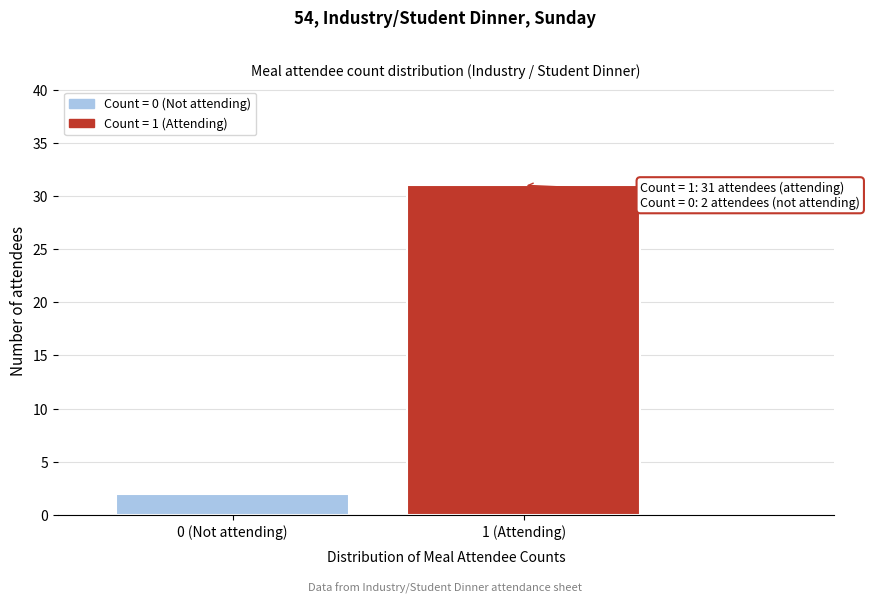

Reading right to left, what are all the values shown in this chart?

1 (Attending)=31	0 (Not attending)=2